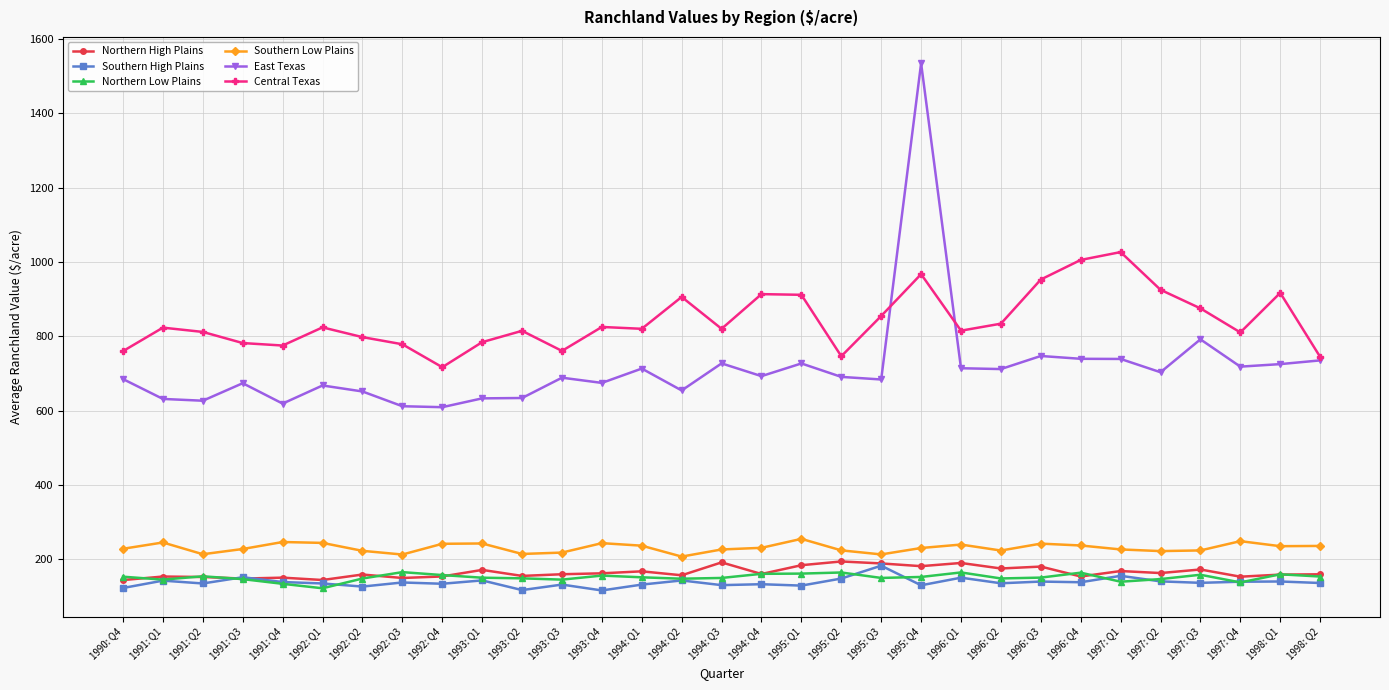

True or false: Northern High Plains has more than 2 points higher than both neighbors.

True